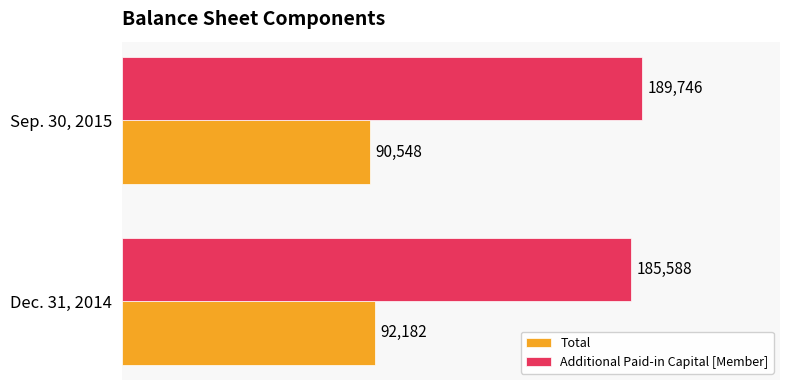

Is the value of Additional Paid-in Capital [Member] at Sep. 30, 2015 greater than the value of Total at Dec. 31, 2014?

Yes